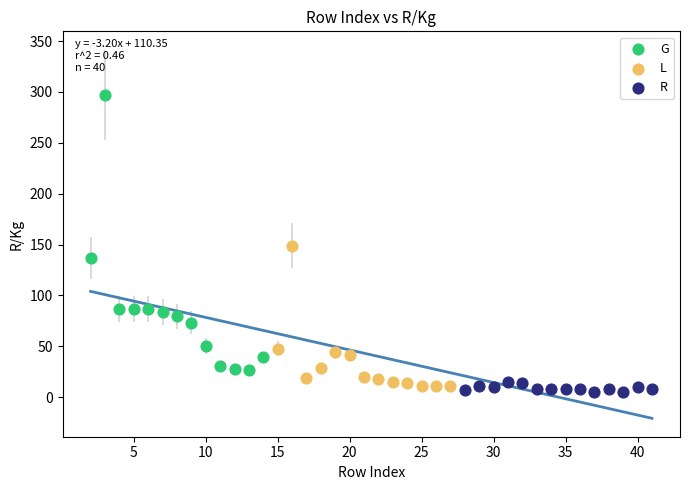

Which series reaches the maximum Y coordinate?

G